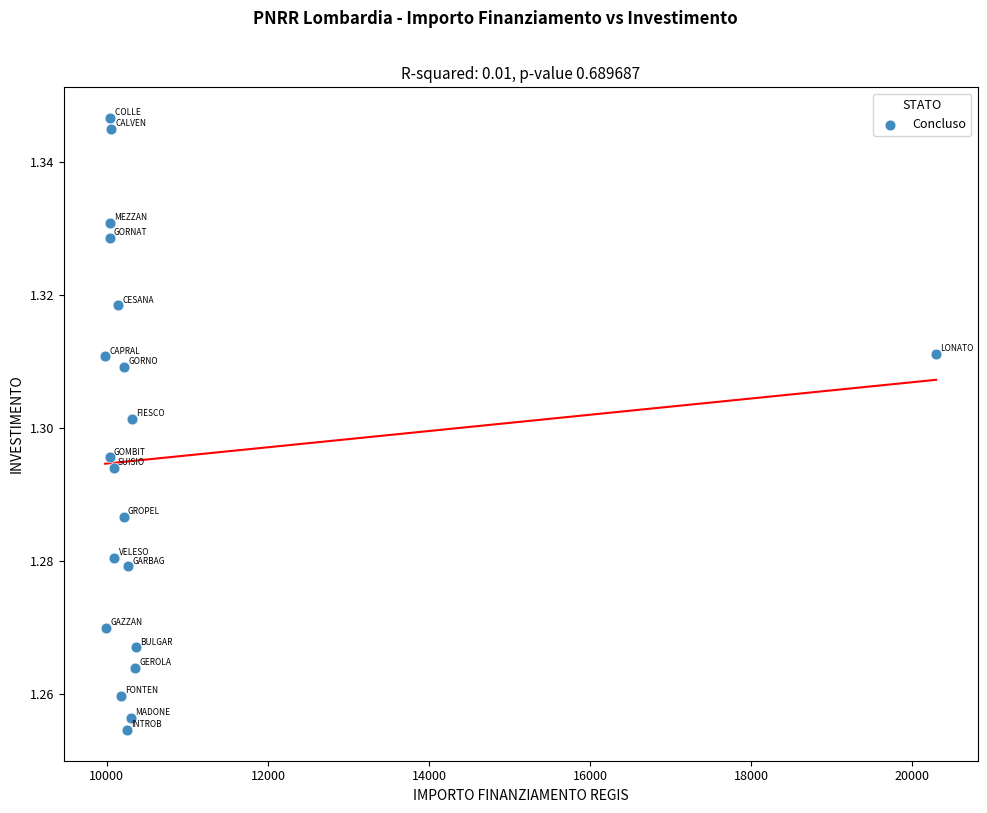

What is the range of X values (max minus min)?

10313.6